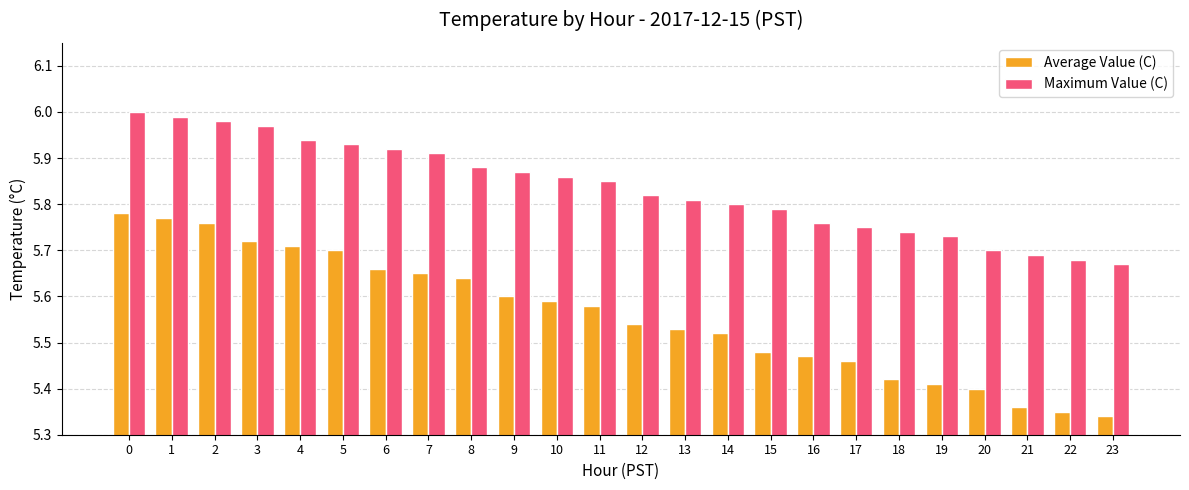

What are all the series names shown in the legend?

Average Value (C), Maximum Value (C)